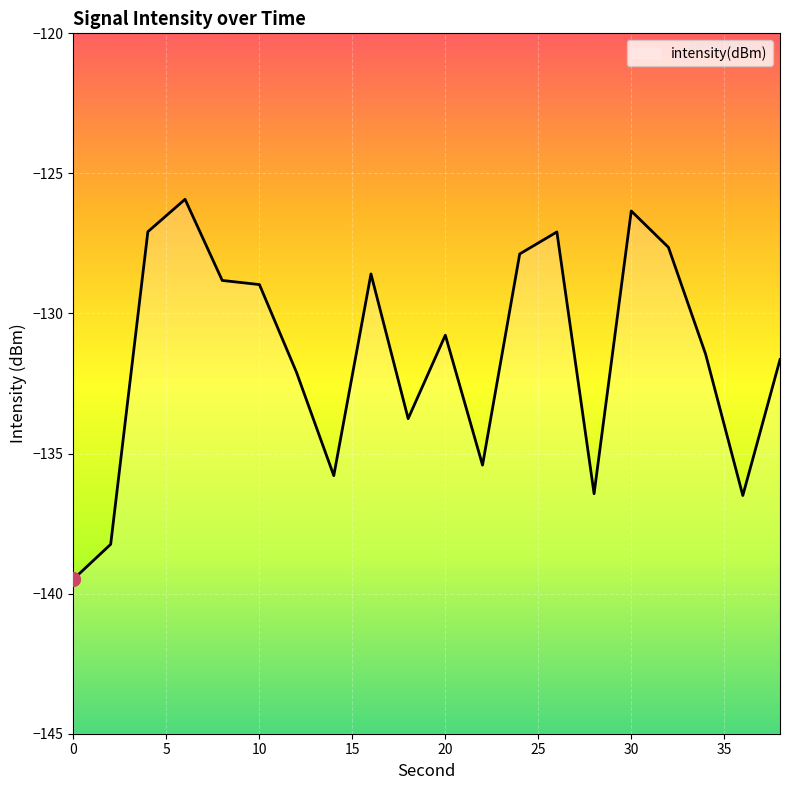

Where does the data first go above -130?

4